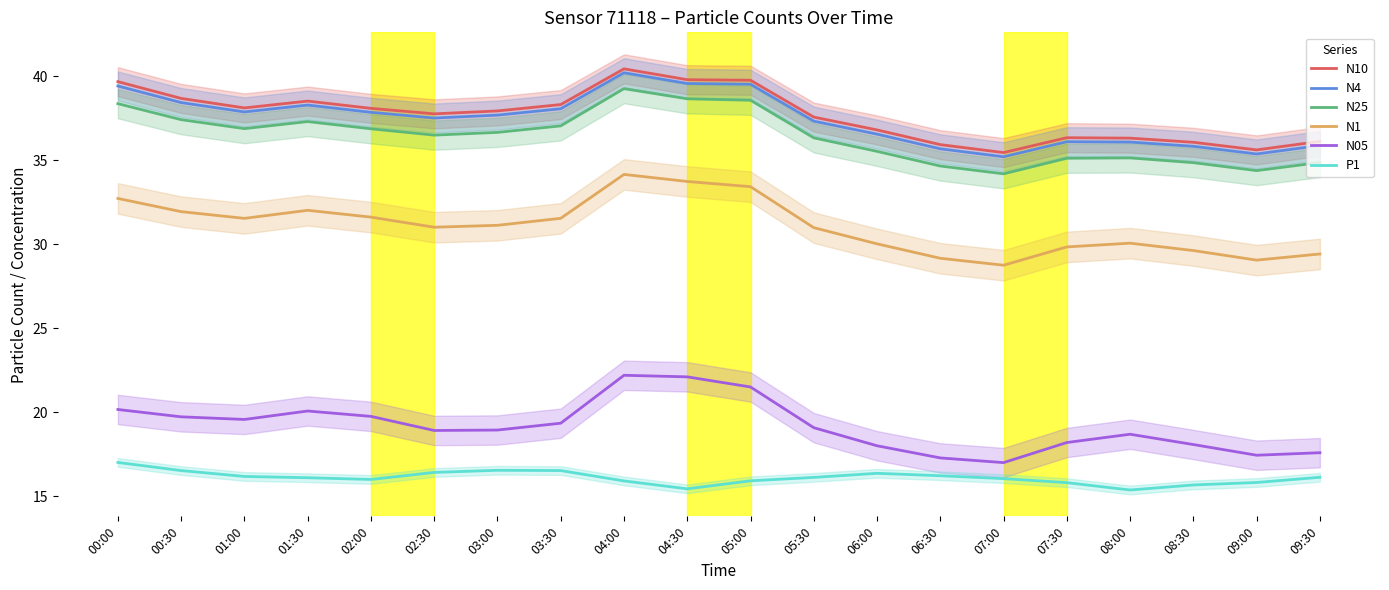

How many data points in N1 are less than 31?

9